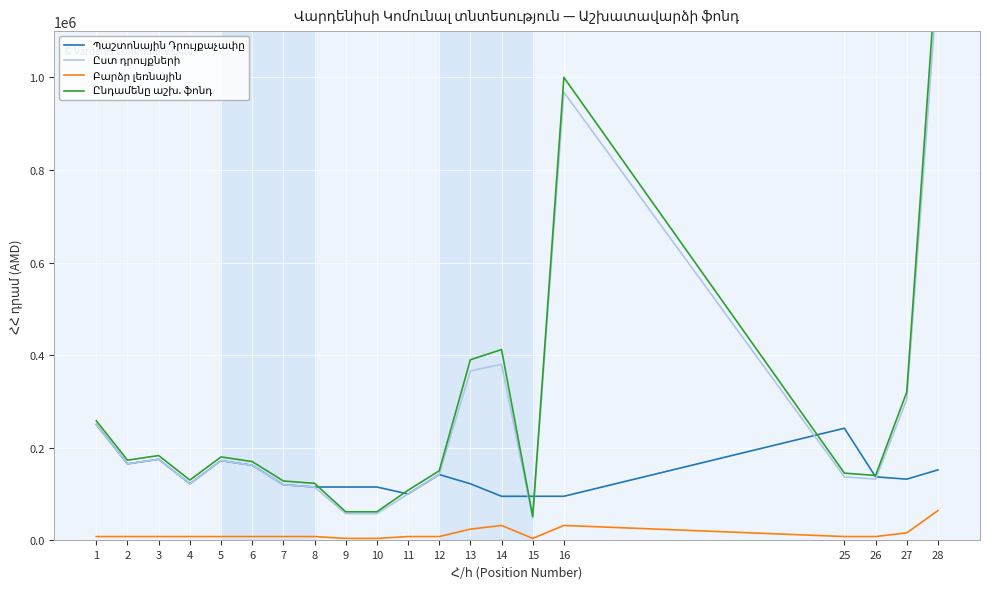

The value of Ընդամենը աշխ. ֆոնդ at 27 is 320000. True or false?

True